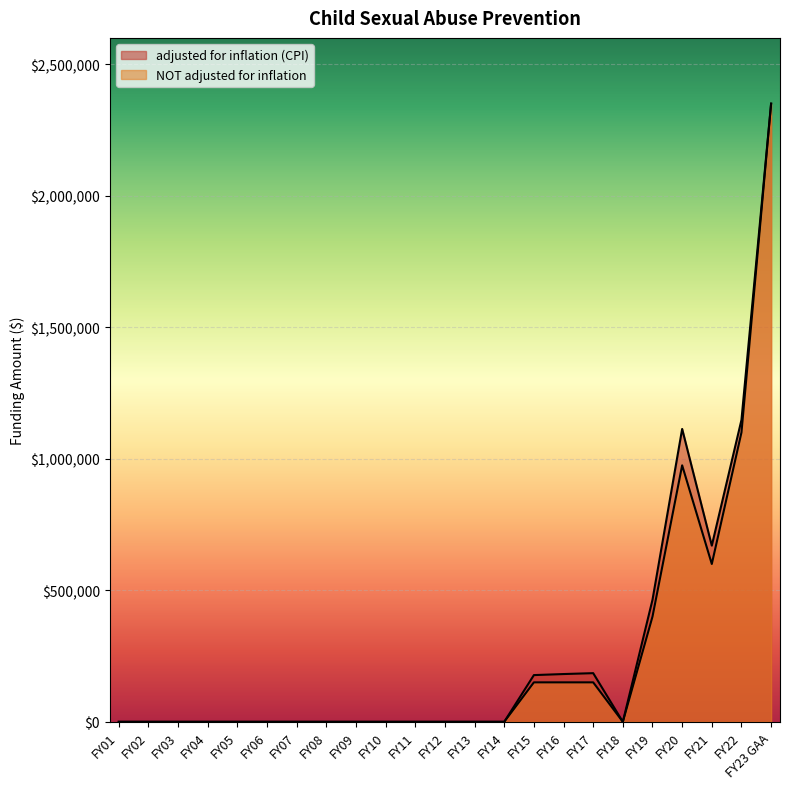

The NOT adjusted for inflation series shows 0 at FY11. True or false?

True